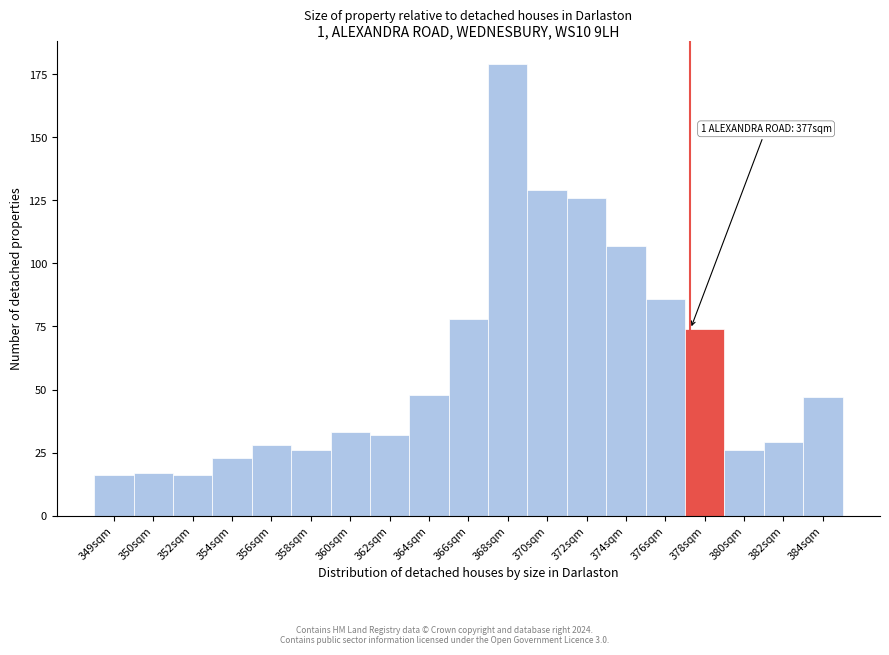

Reading left to right, transcribe all the data shown in this chart.

16	17	16	23	28	26	33	32	48	78	179	129	126	107	86	74	26	29	47